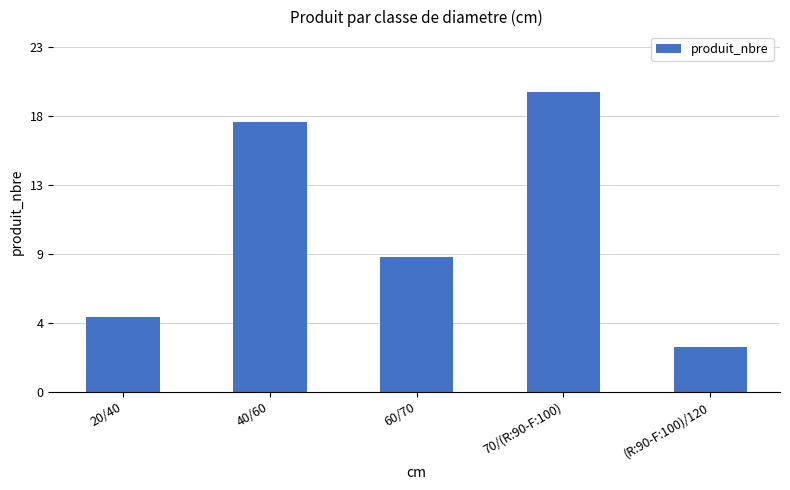

What is the minimum value shown in the chart?

3